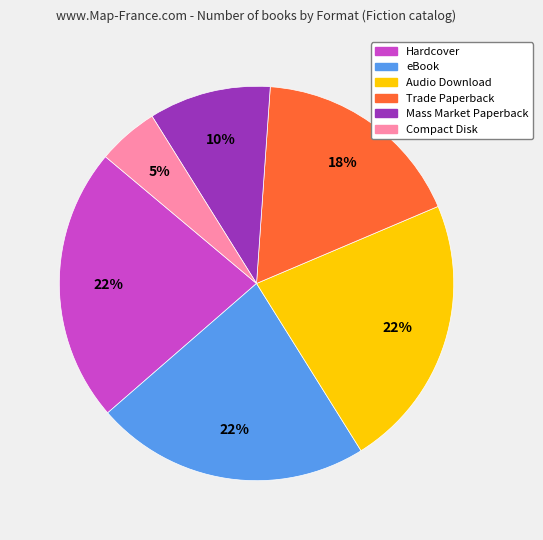

How many segments does this pie chart have?

6